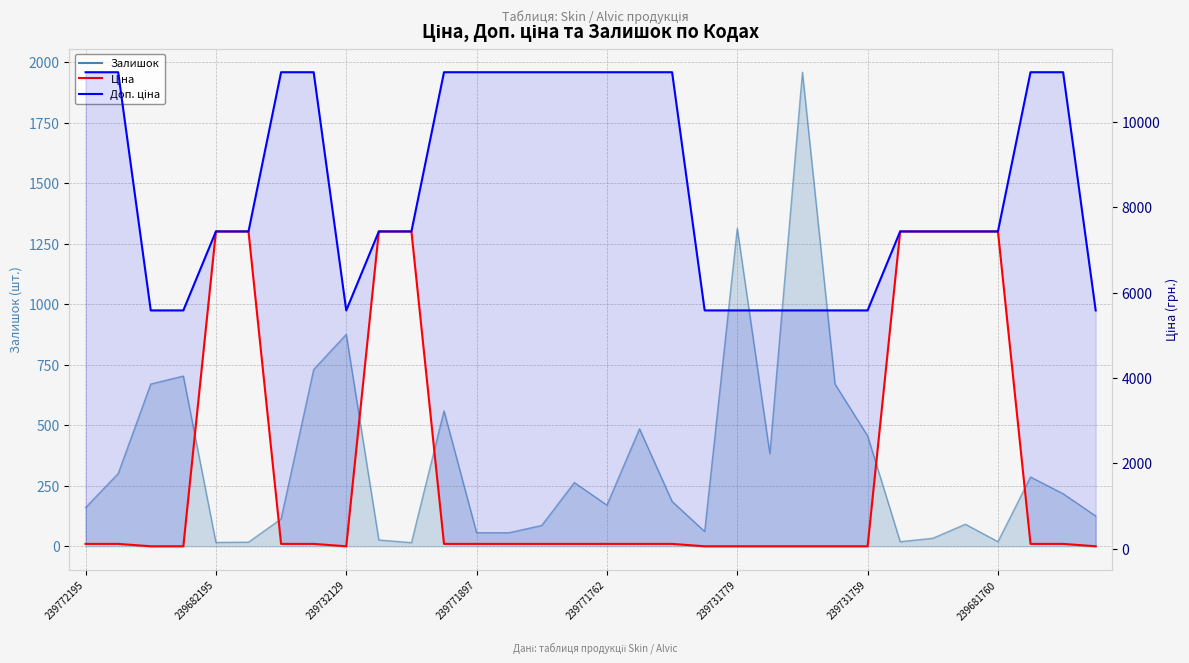

What is the lowest value of the Ціна series?

55.9